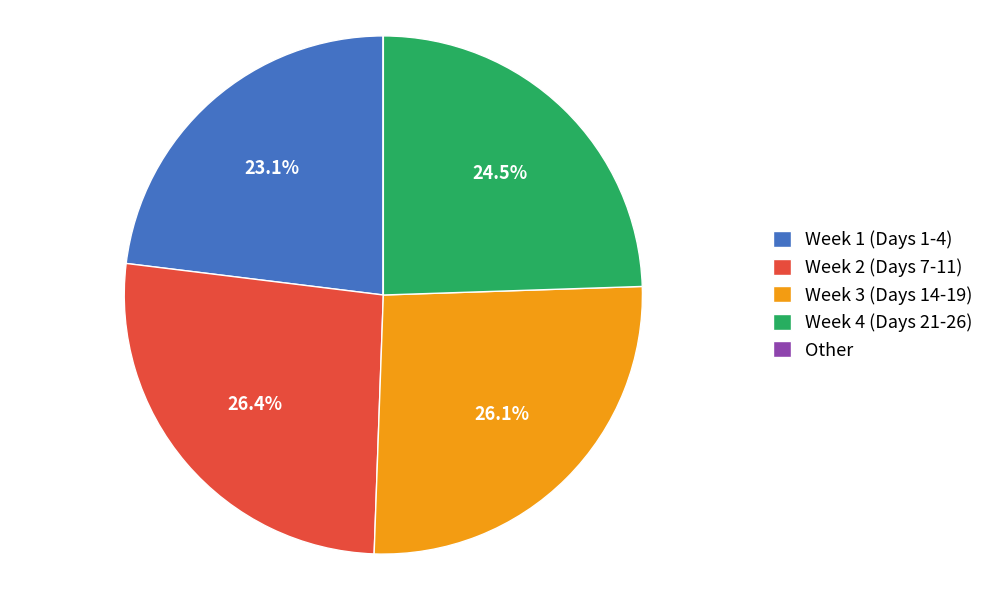

Approximately how many times larger is the value at Week 1 (Days 1-4) compared to Week 4 (Days 21-26)?

0.9